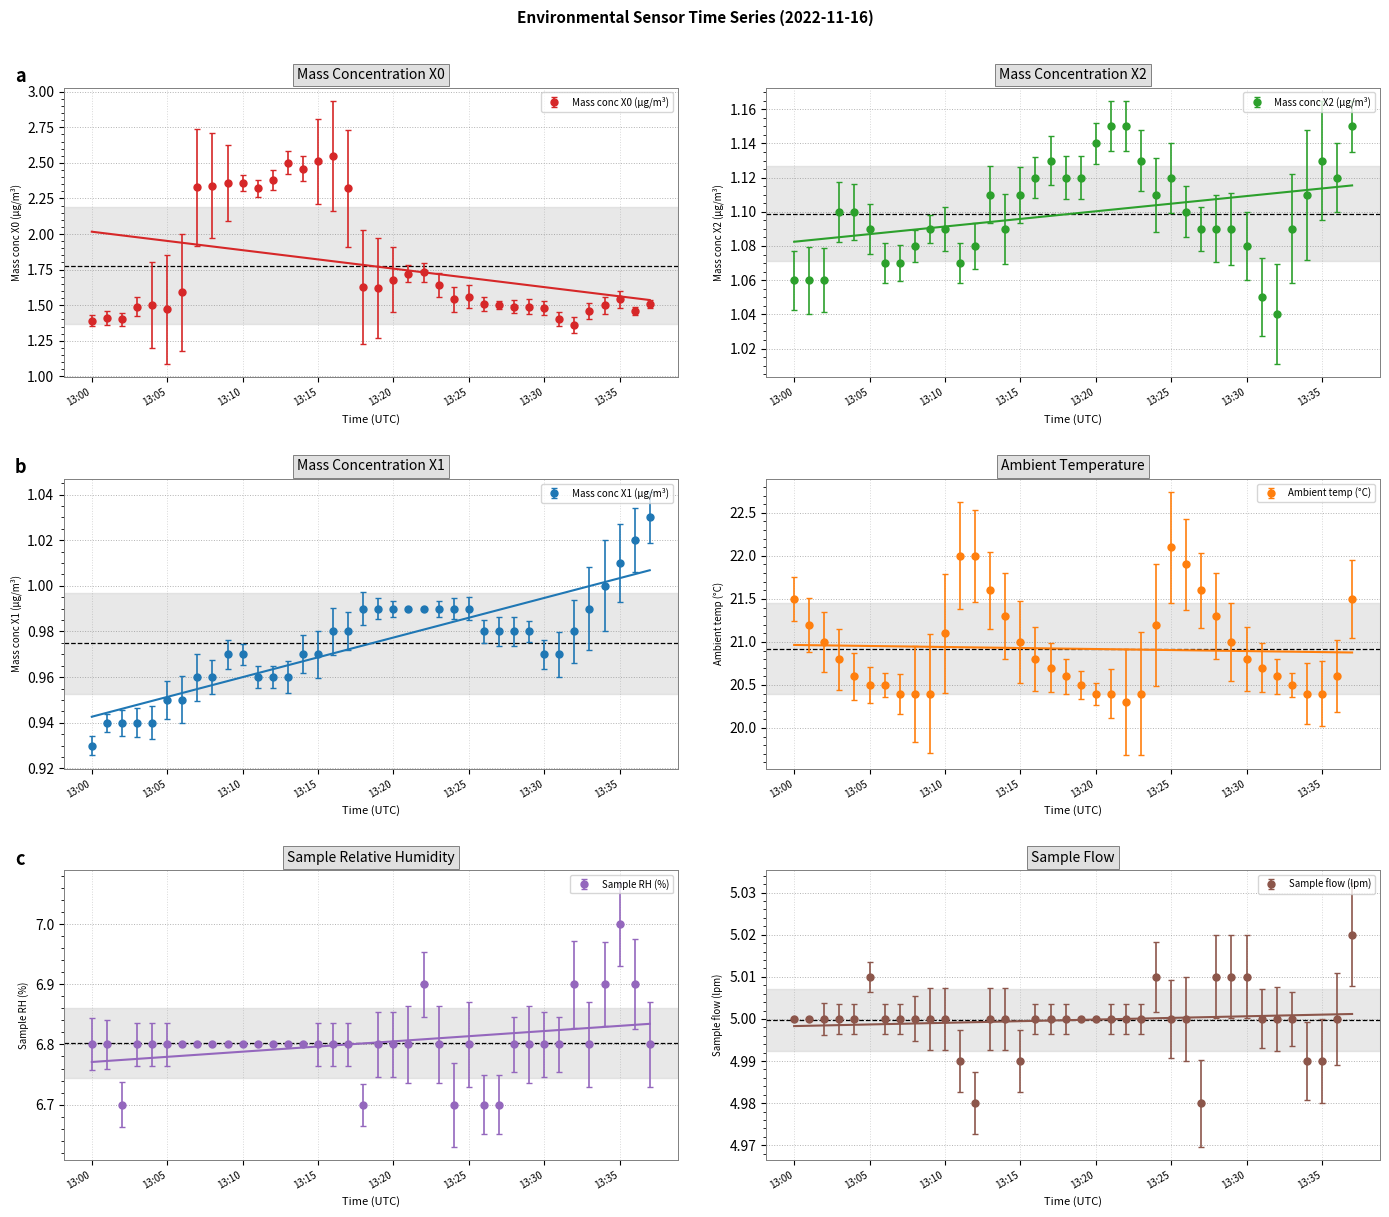

Where does the Sample flow (lpm) series first go above 5?

13:05